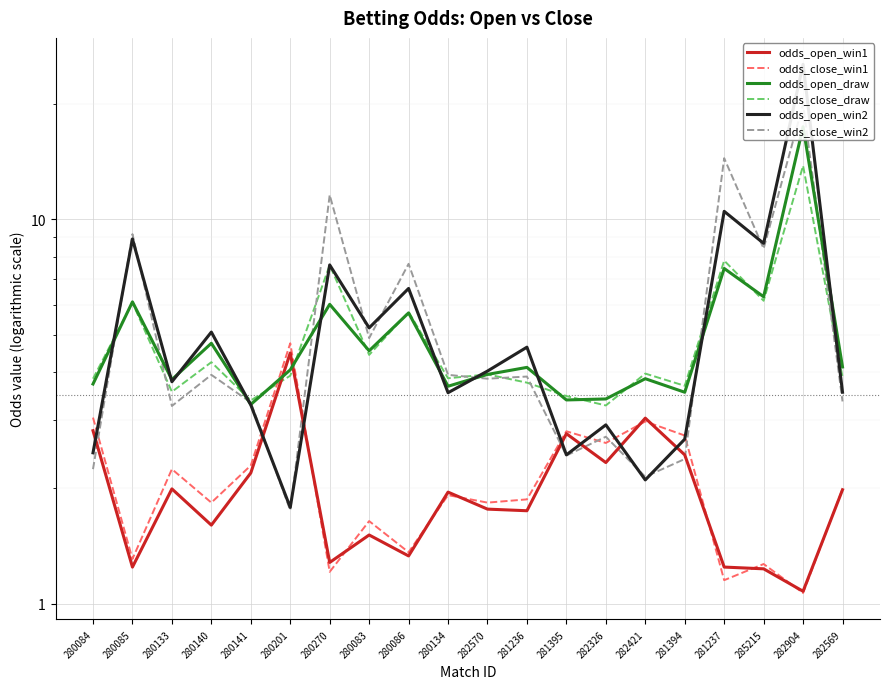

At which label does odds_open_win2 reach its peak?

282904